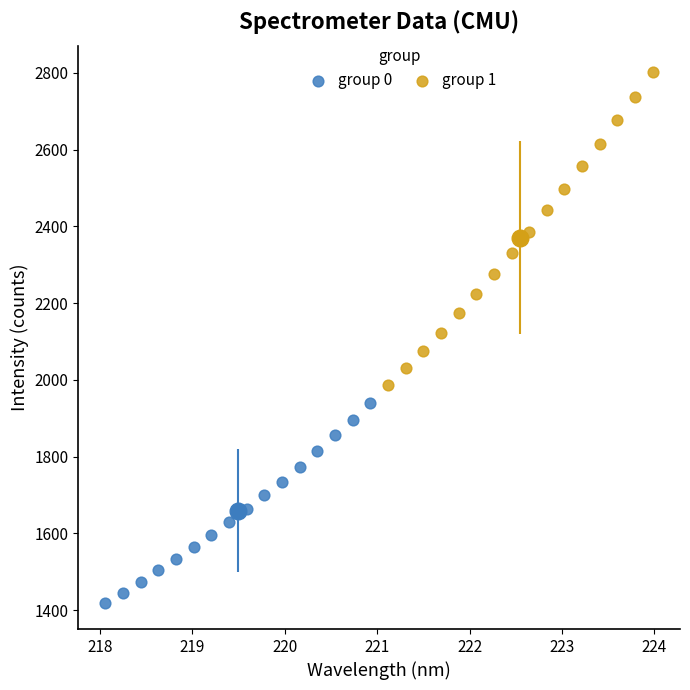

Which series reaches the maximum Y coordinate?

group 1